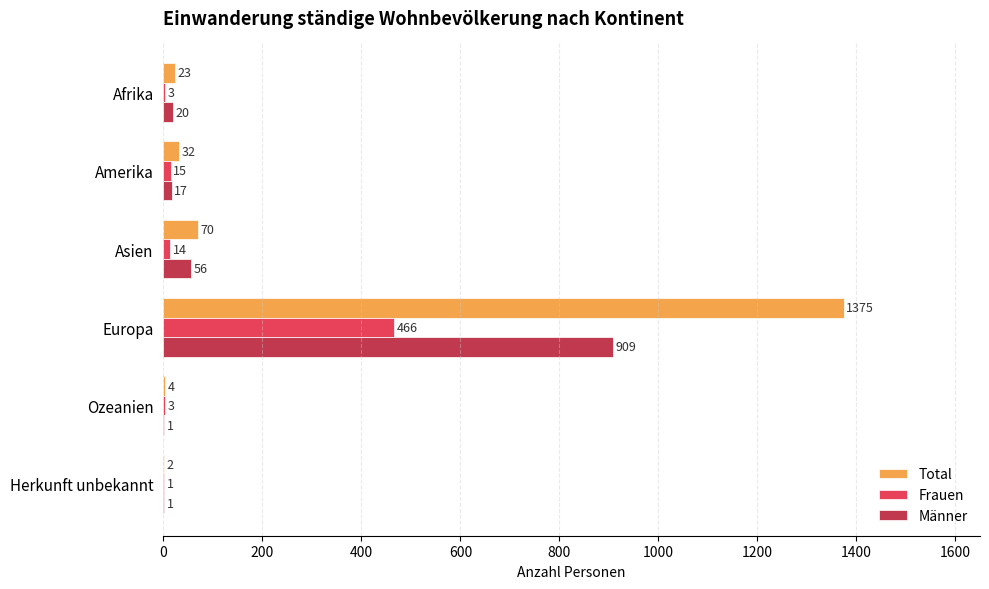

Which category has the highest value across all series?

Europa